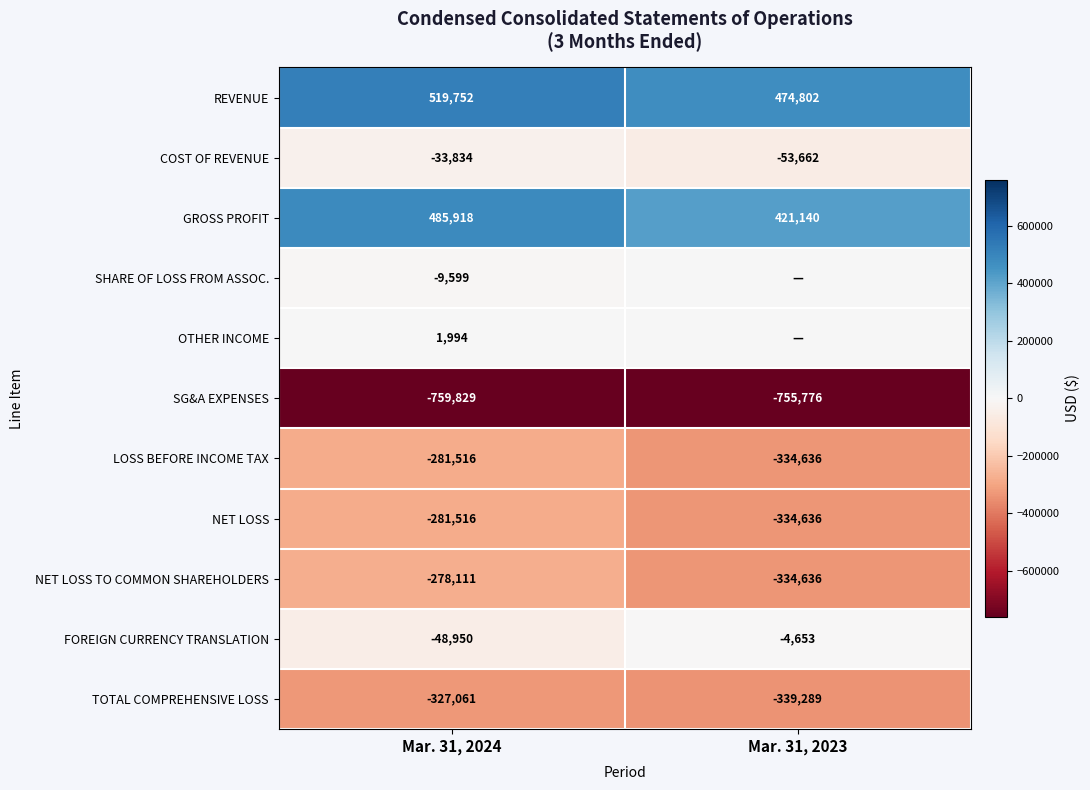

Which category has the lowest value across all series?

Mar. 31, 2024